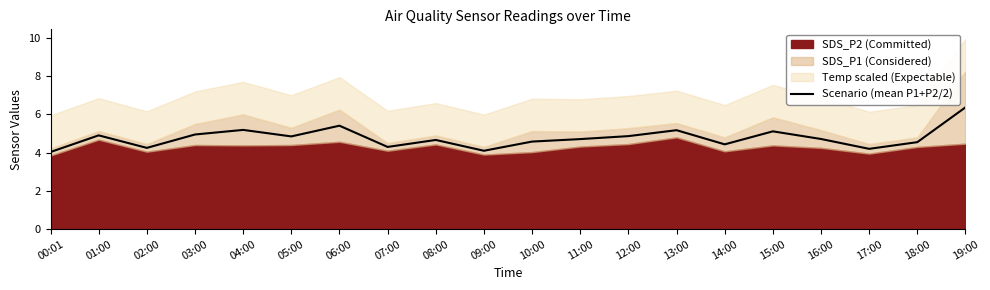

What is the maximum value for Scenario (mean P1+P2/2)?

6.4